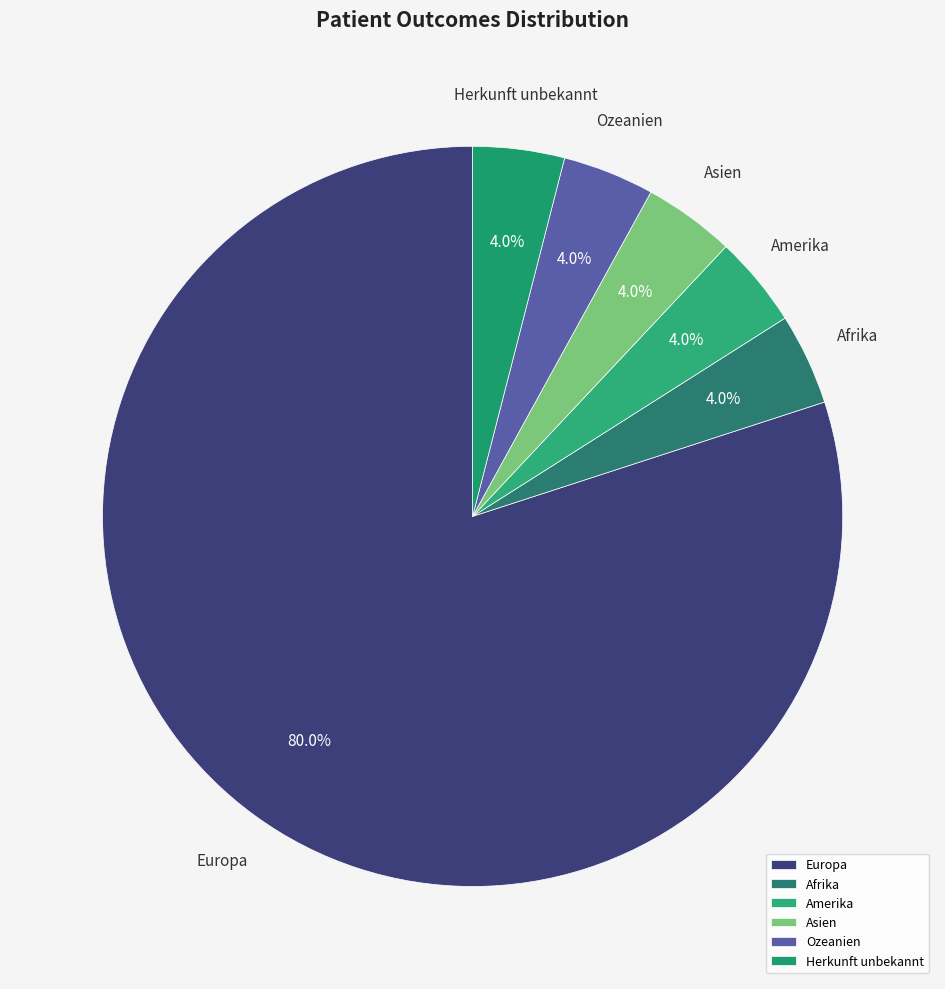

Do Europa and Ozeanien together represent more than half of the pie?

Yes